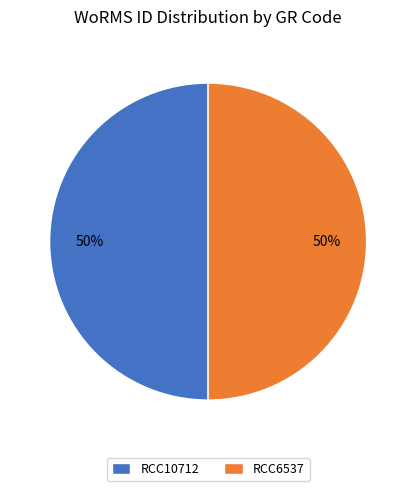

What is the ratio of the value at RCC10712 to the value at RCC6537?

1.0